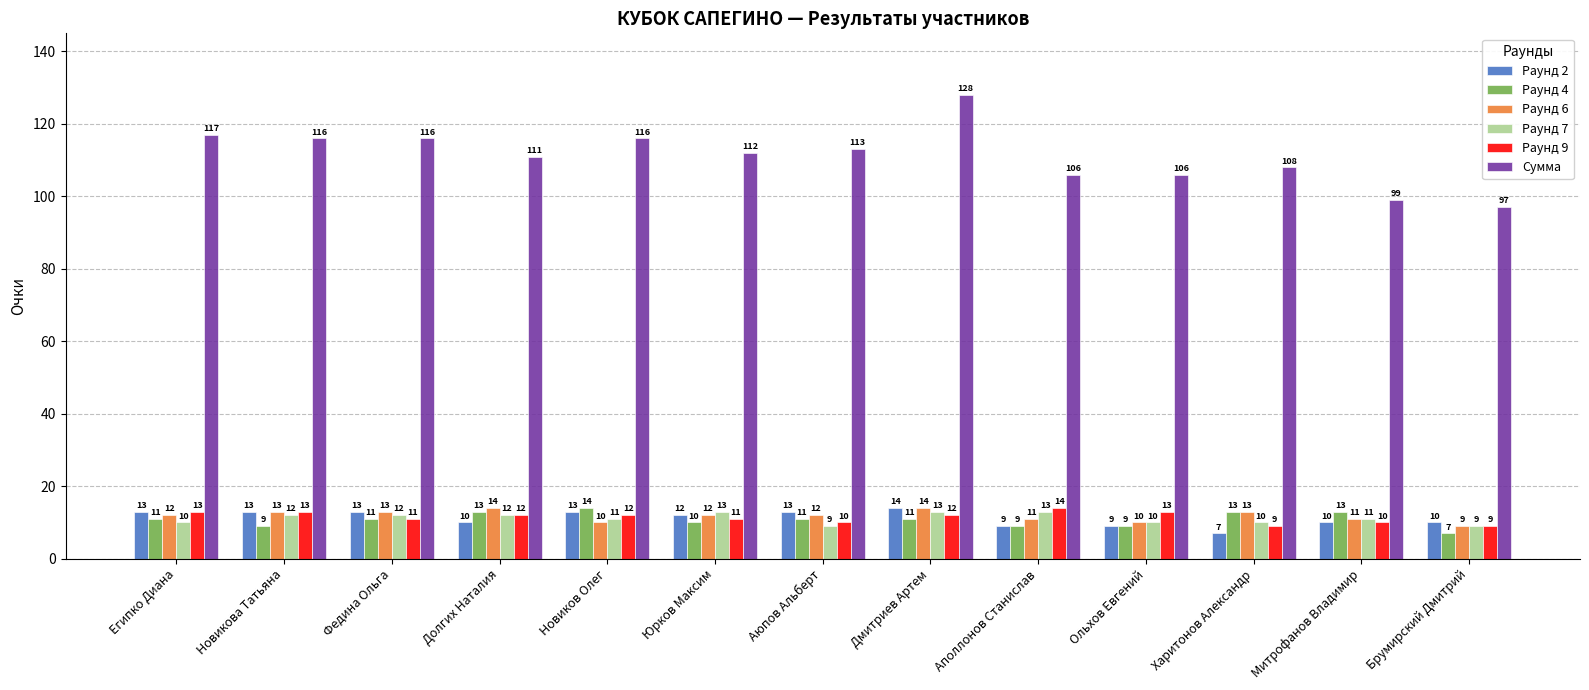

What are all the series names shown in the legend?

Раунд 2, Раунд 4, Раунд 6, Раунд 7, Раунд 9, Сумма